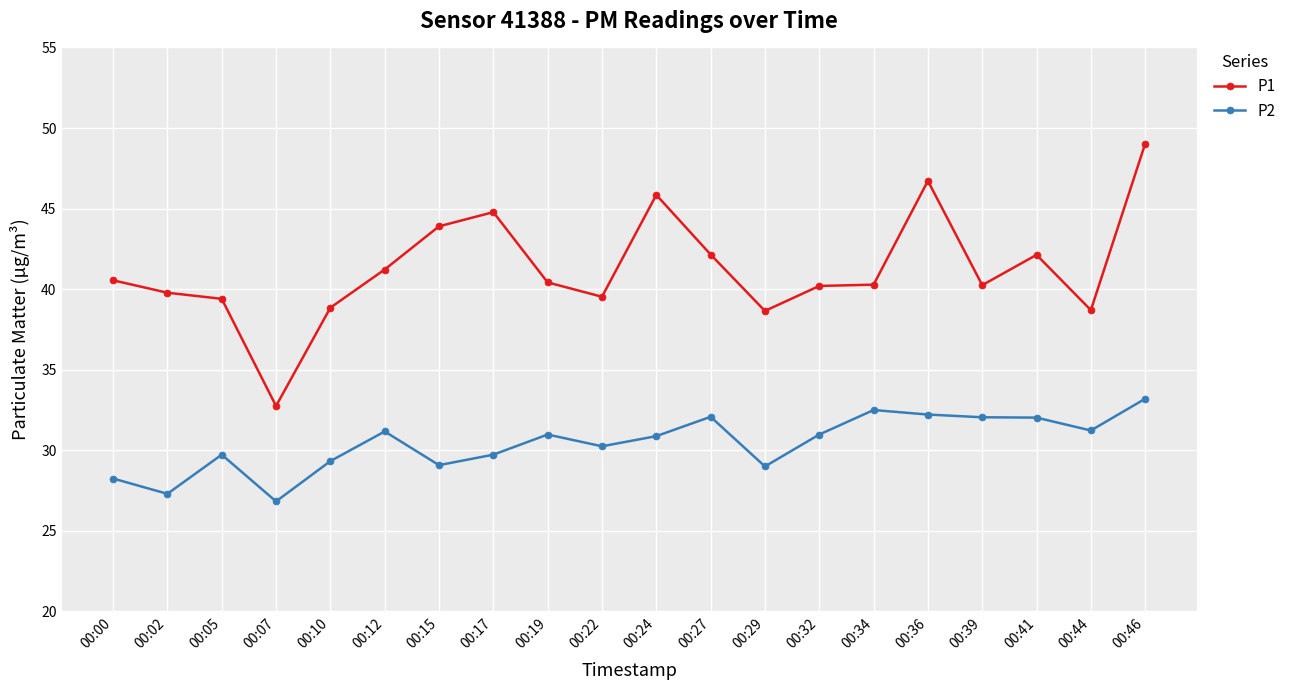

Rank the series by their average value, from lowest to highest.

P2, P1